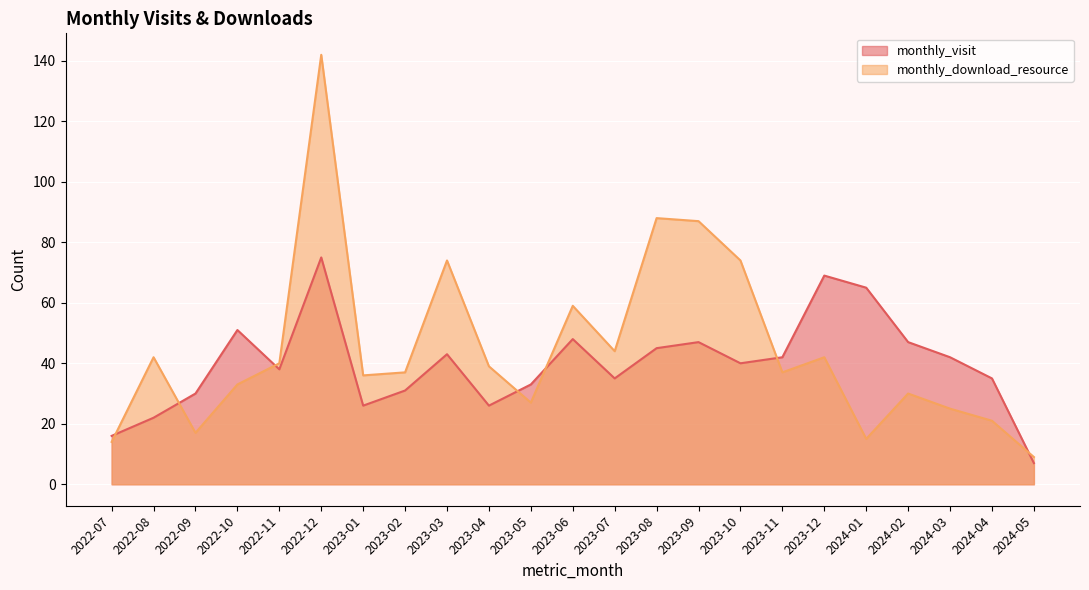

The monthly_download_resource series shows 17 at 2022-09. True or false?

True